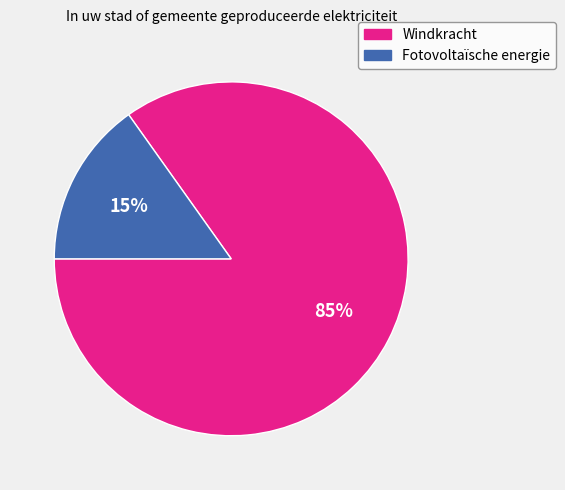

True or false: Windkracht accounts for 85% of the total.

True